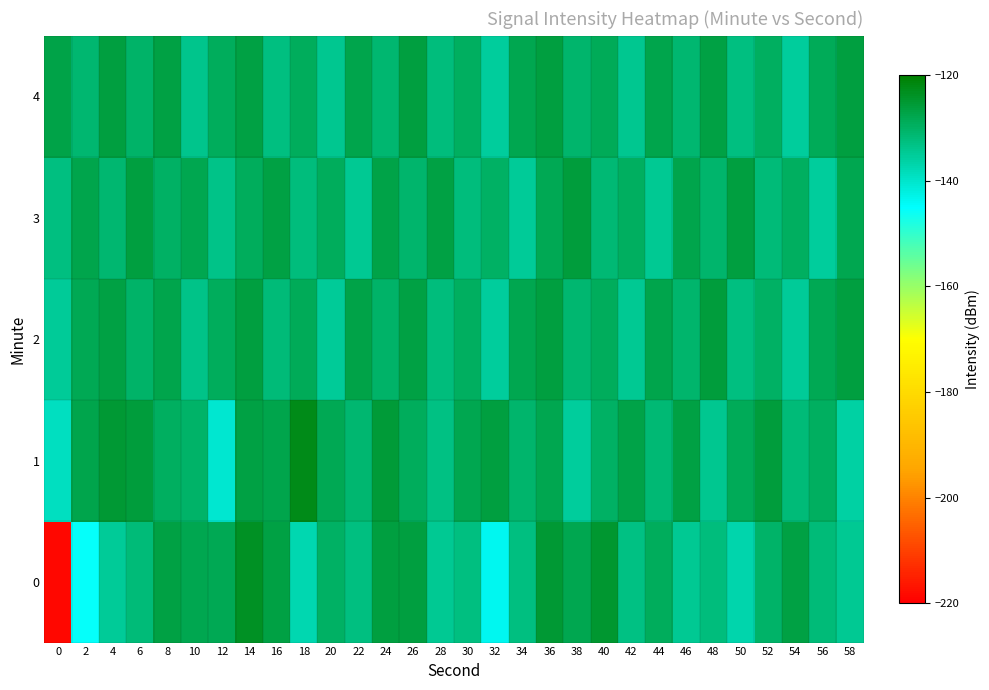

Count the number of data series in this chart.

5